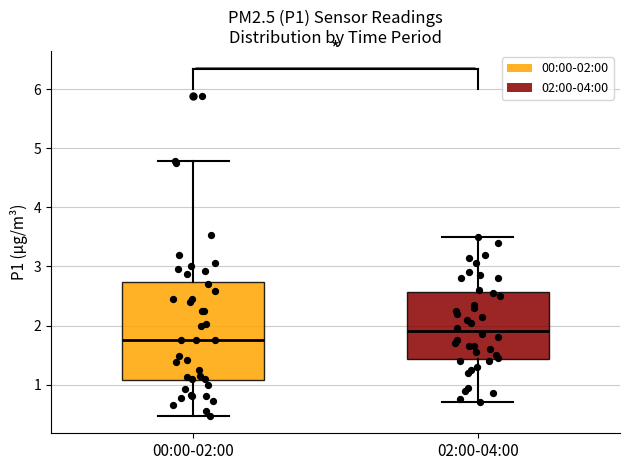

Which box has the lowest median line?

00:00-02:00